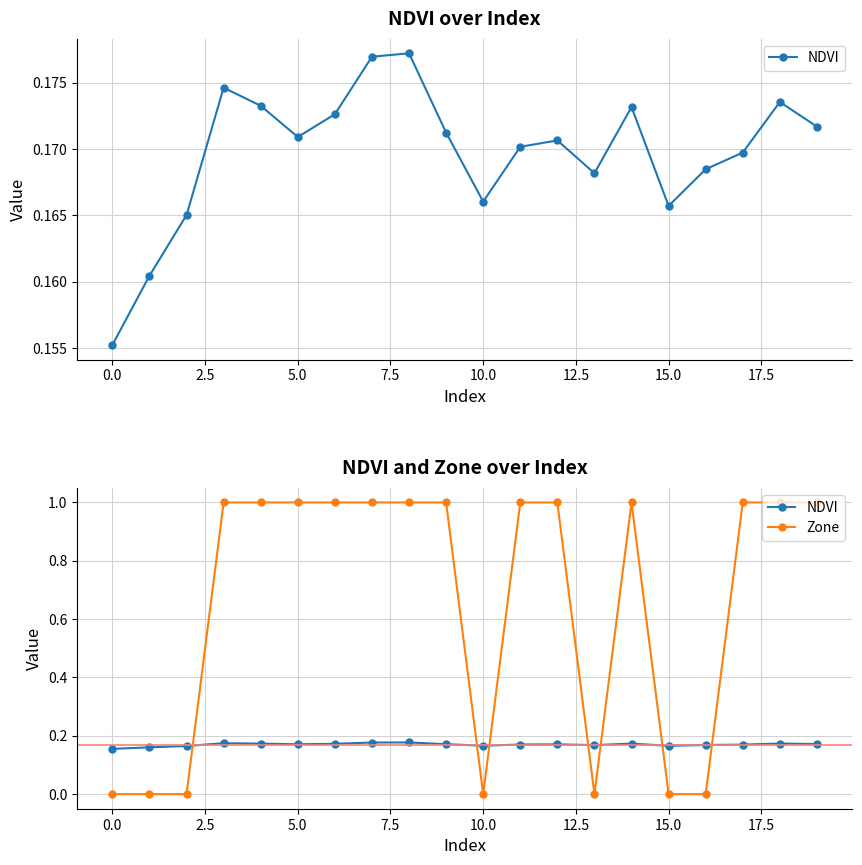

Which series has the largest total across all categories?

Zone